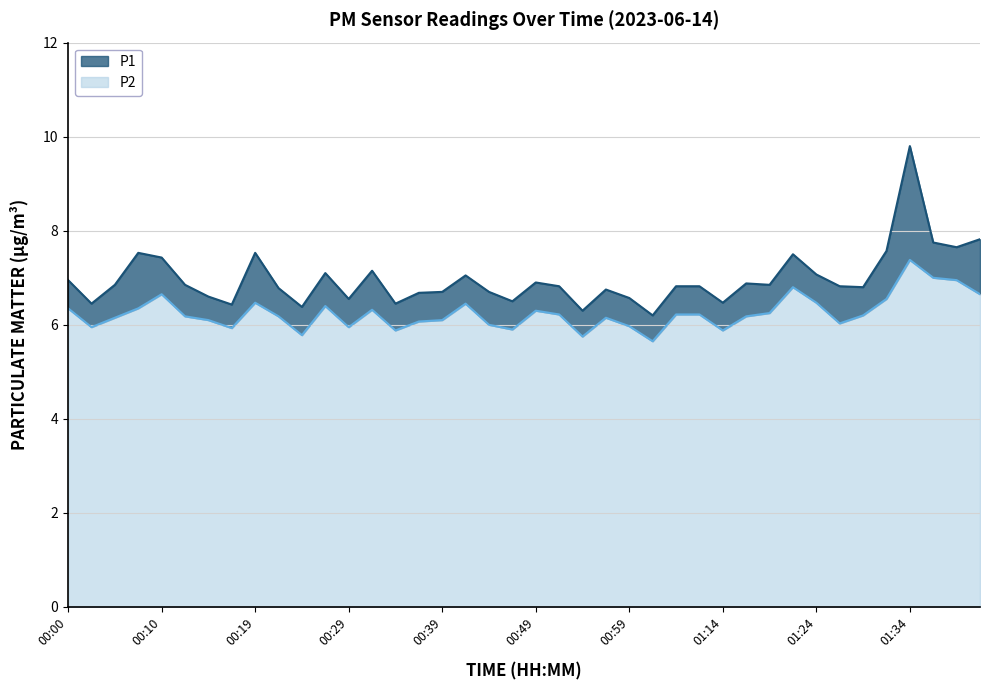

What is the smallest value displayed?

5.7